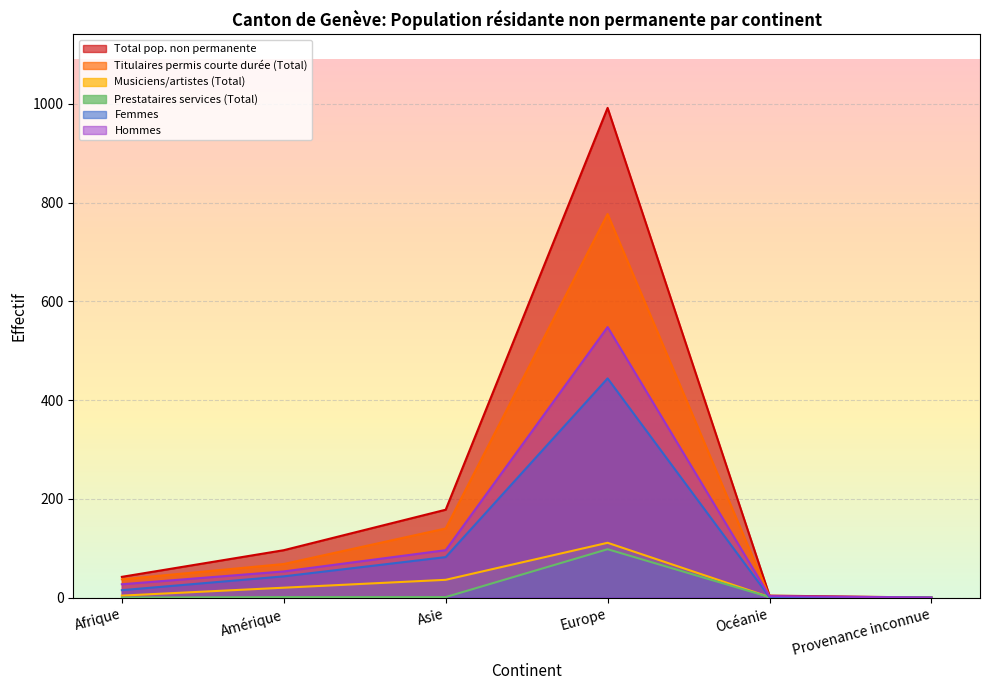

Rank the series by their maximum value, from highest to lowest.

Total pop. non permanente, Titulaires permis courte durée (Total), Hommes, Femmes, Musiciens/artistes (Total), Prestataires services (Total)